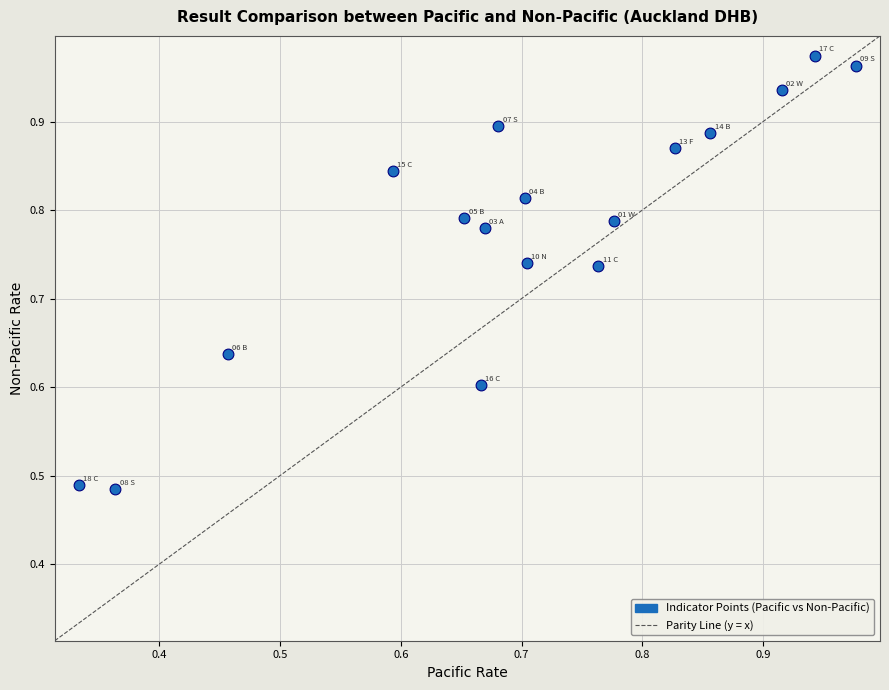

Count the number of points in this scatter plot.

17